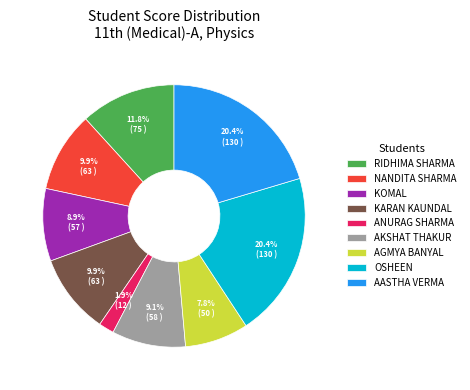

To the nearest percent, what is the average slice percentage?

11%